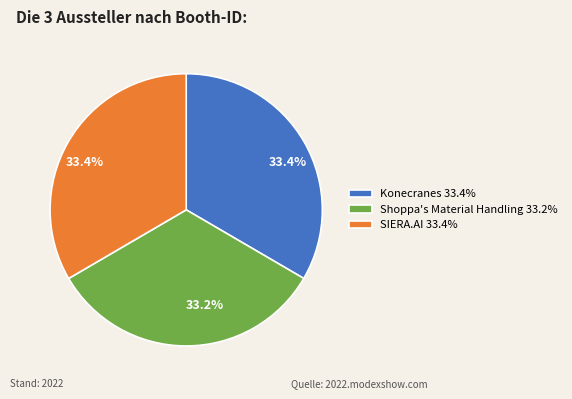

True or false: Shoppa's Material Handling accounts for 43% of the total.

False